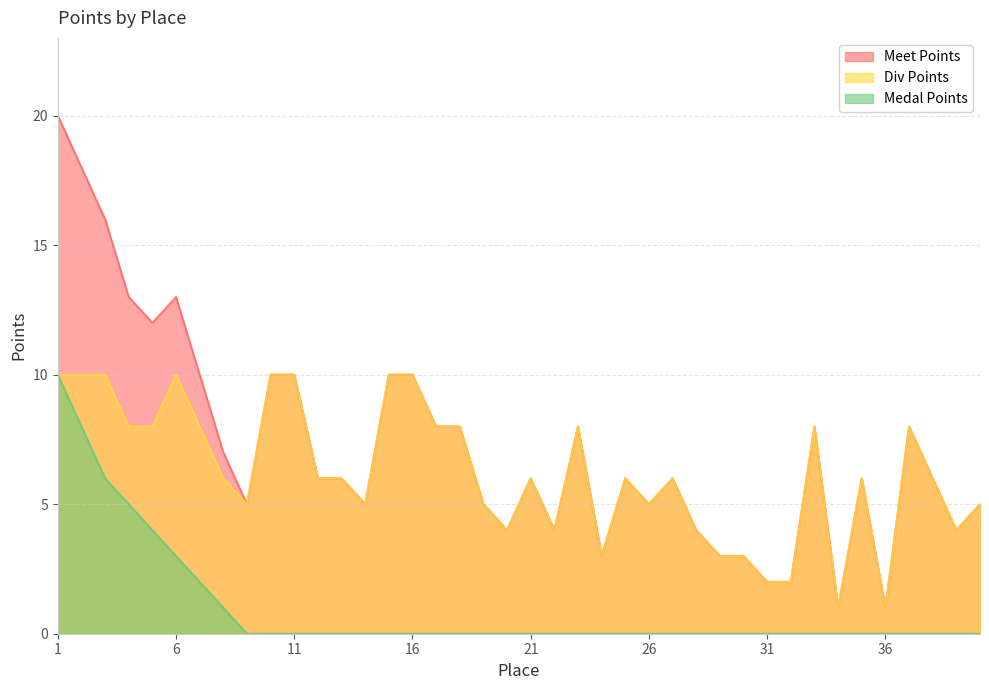

Which category has the highest value in the Div Points series?

1